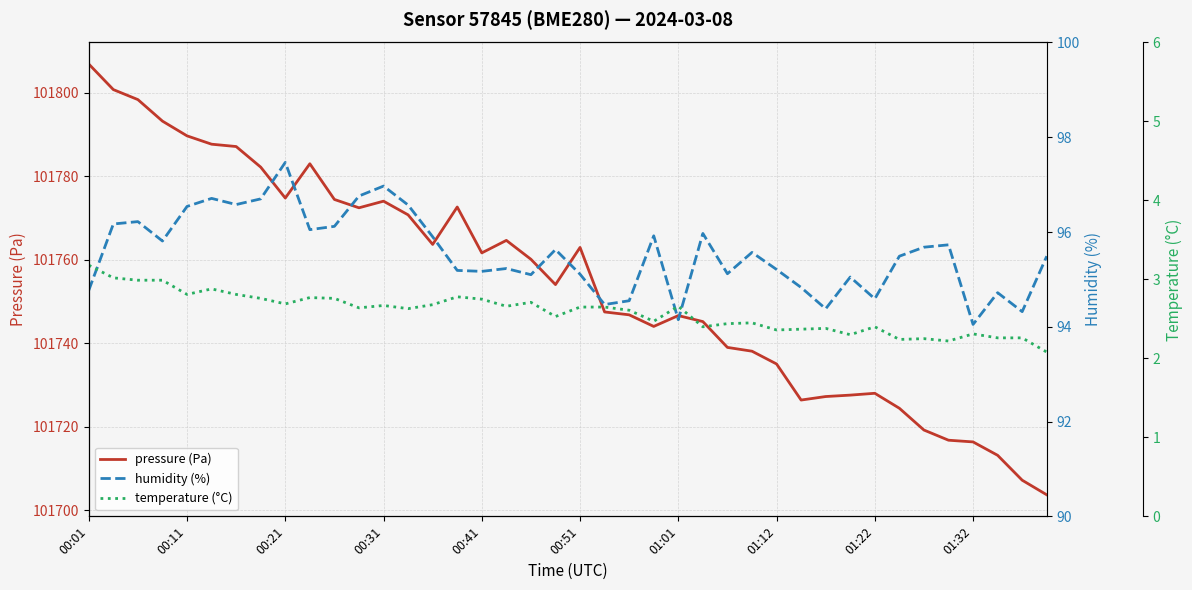

What is the difference between the maximum and minimum values in the temperature (°C) series?

1.1